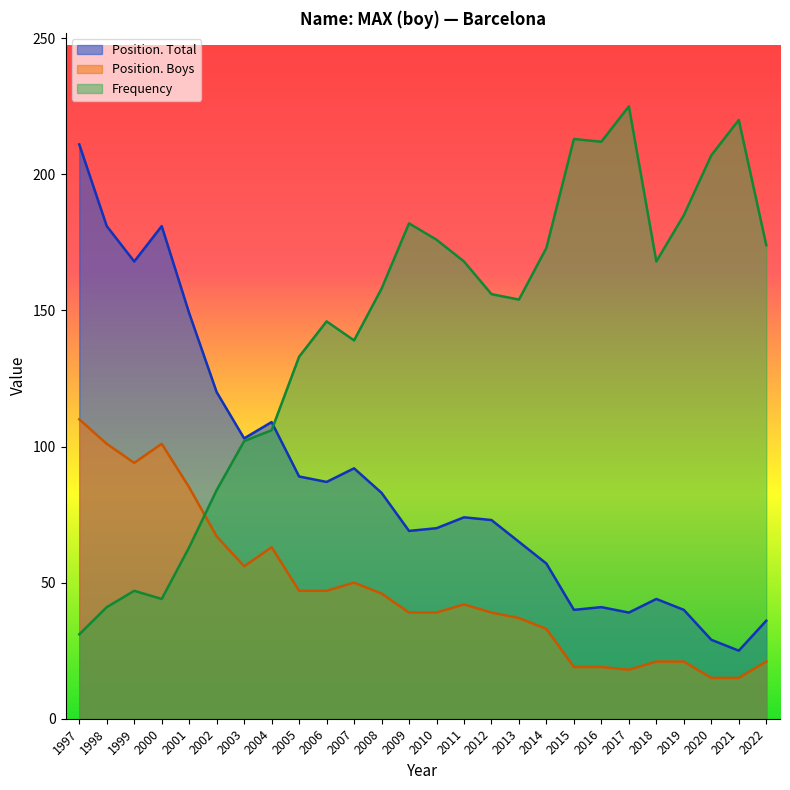

True or false: Position. Boys and Frequency cross at least once.

True